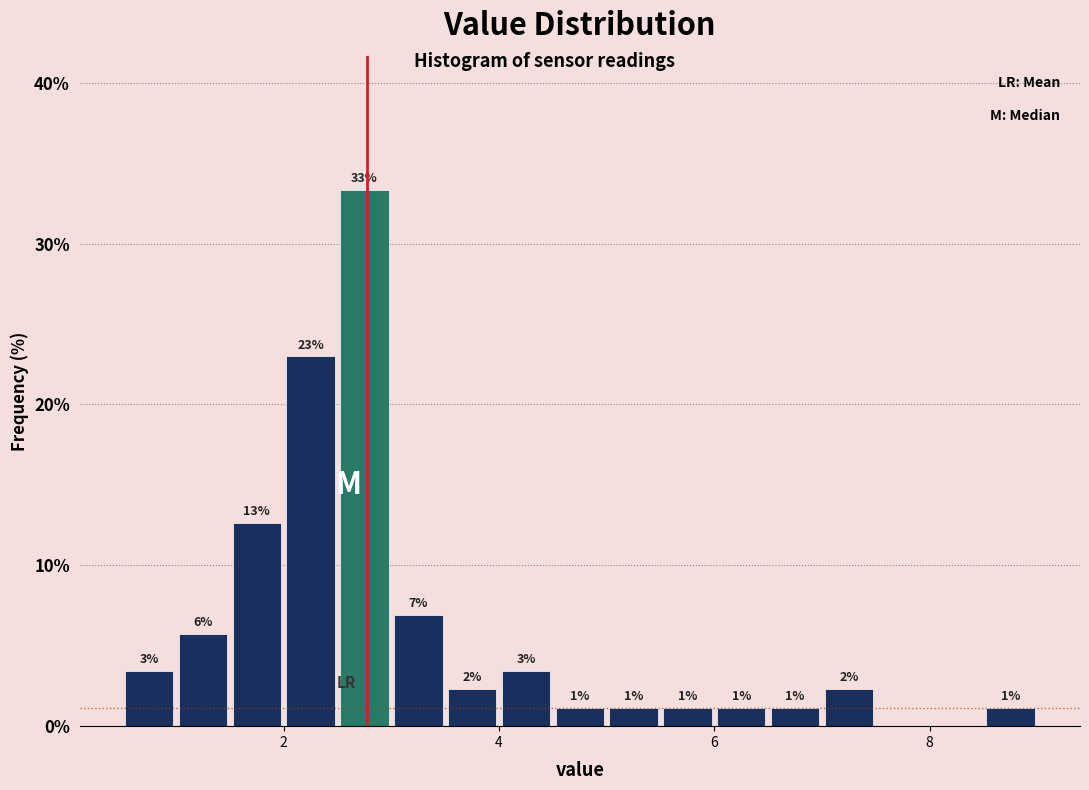

Read against the x-axis, roughly where is the centre of the tallest bar?

2.8